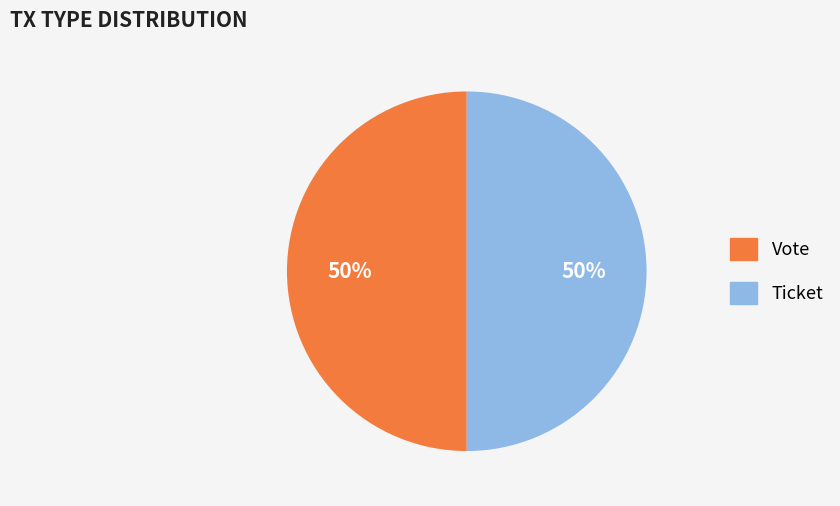

Combined, do Vote and Ticket account for over 50%?

Yes